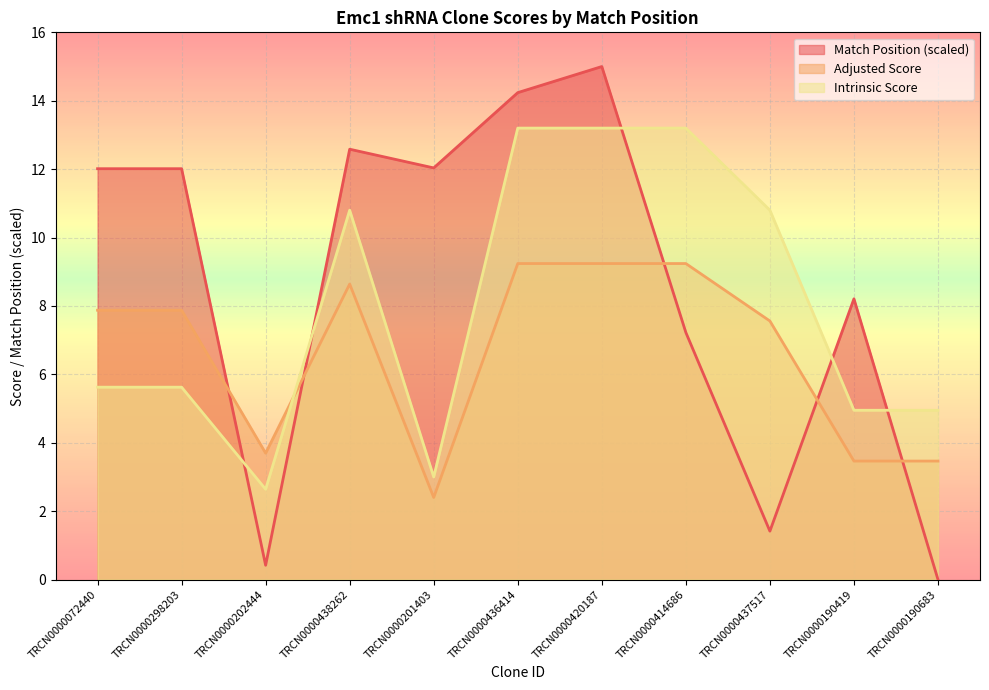

What is the value of the Adjusted Score point at the 1st from the left?

7.9